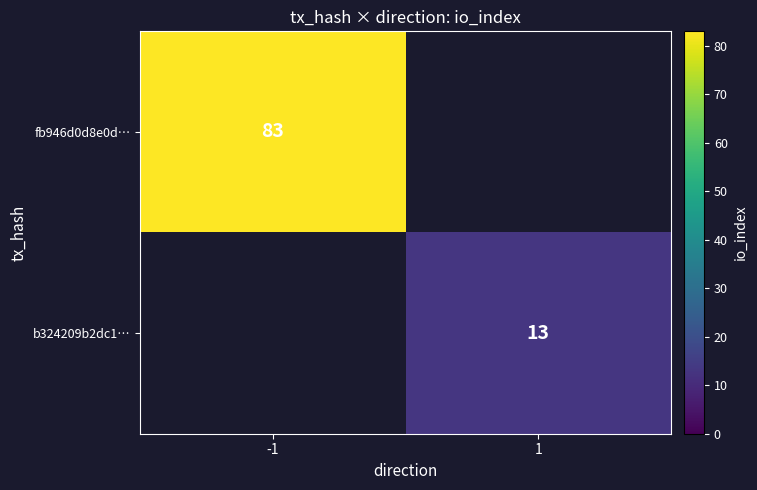

The fb946d0d8e0d… series shows 83 at -1. True or false?

True